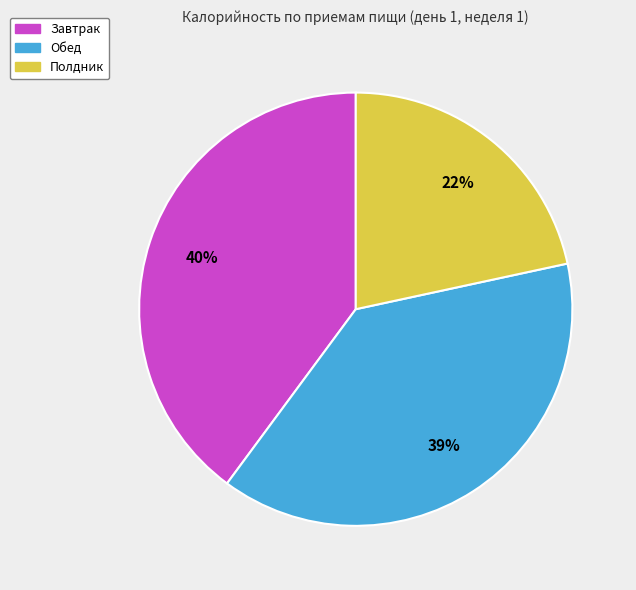

True or false: Обед accounts for 48% of the total.

False